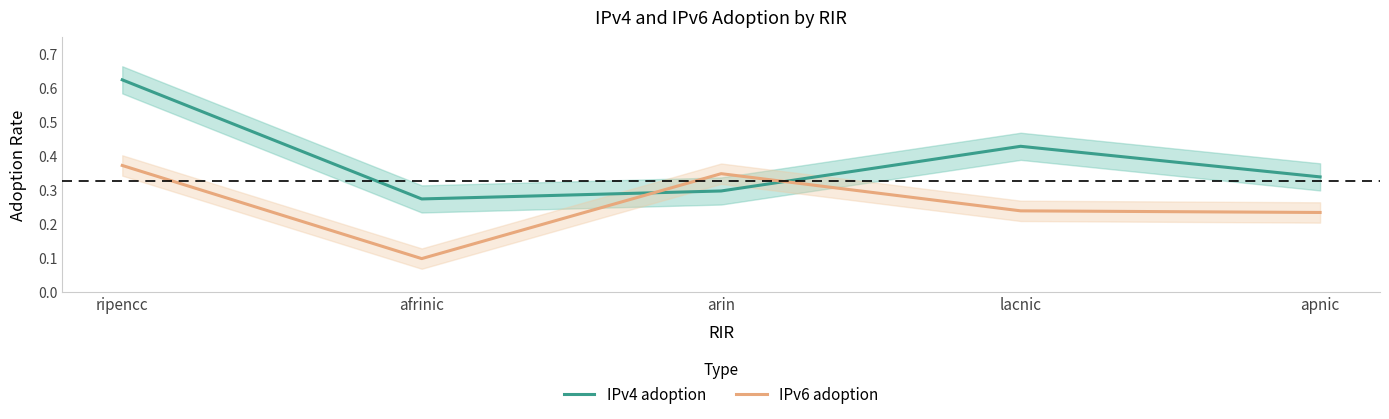

The value of IPv4 adoption at ripencc is 1.1. True or false?

False